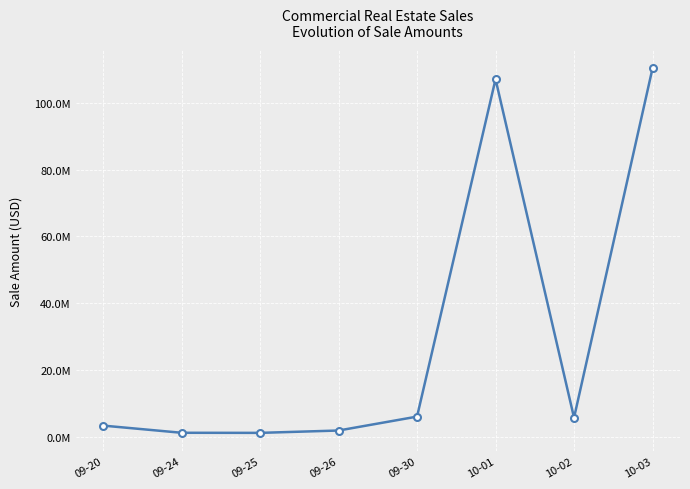

Does the chart display data point markers on the line(s)?

Yes